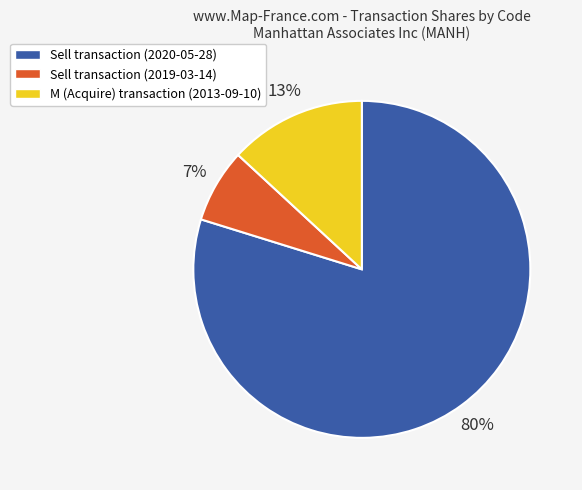

How many slices are in this pie chart?

3